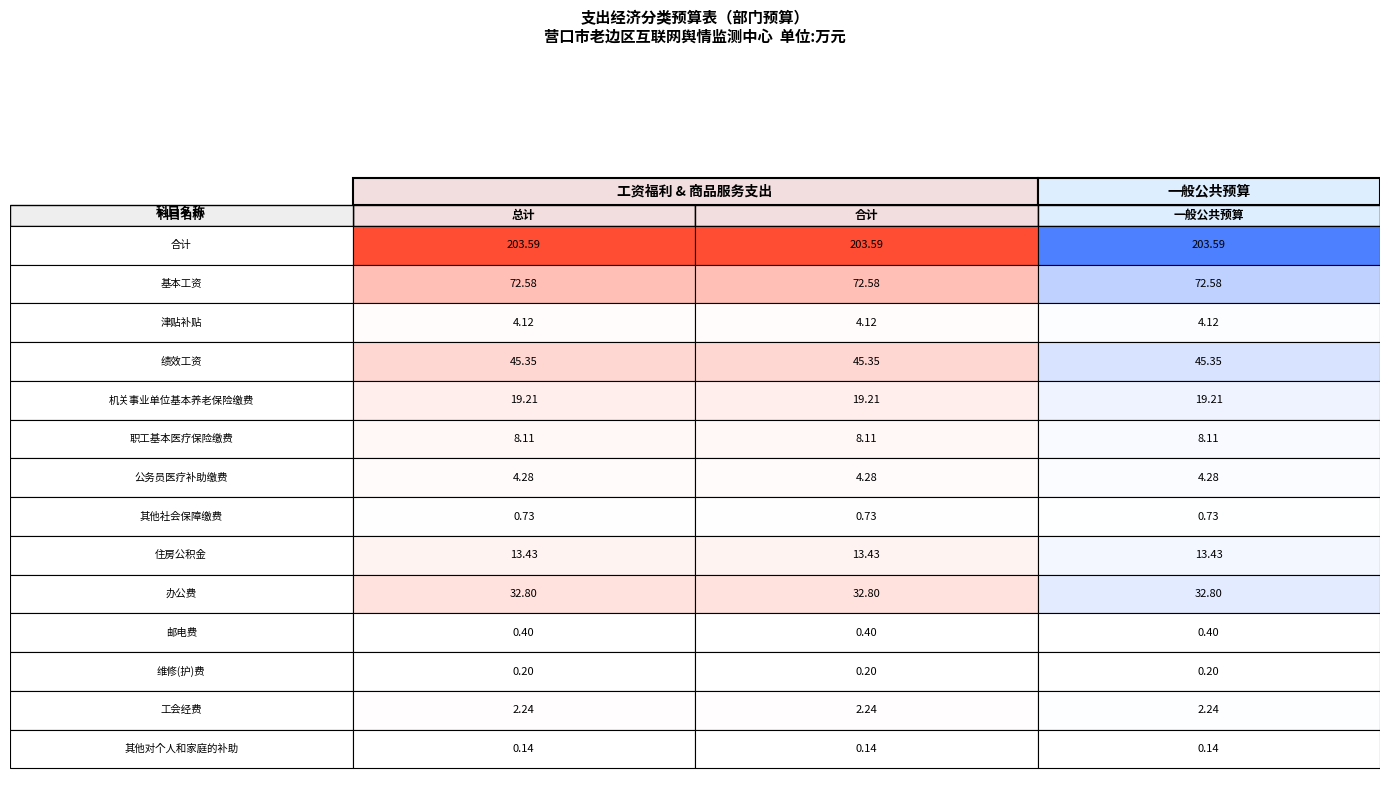

True or false: 其他对个人和家庭的补助 has a value of 0.1 at 0.

True